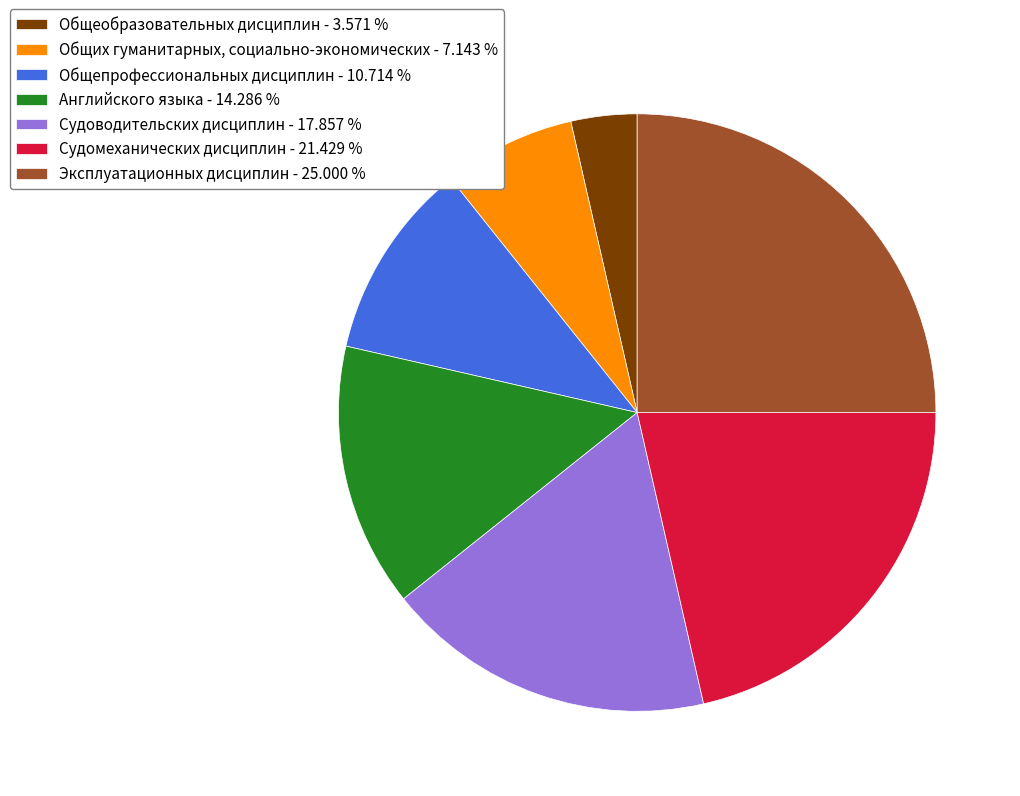

Does any single category account for the majority?

No